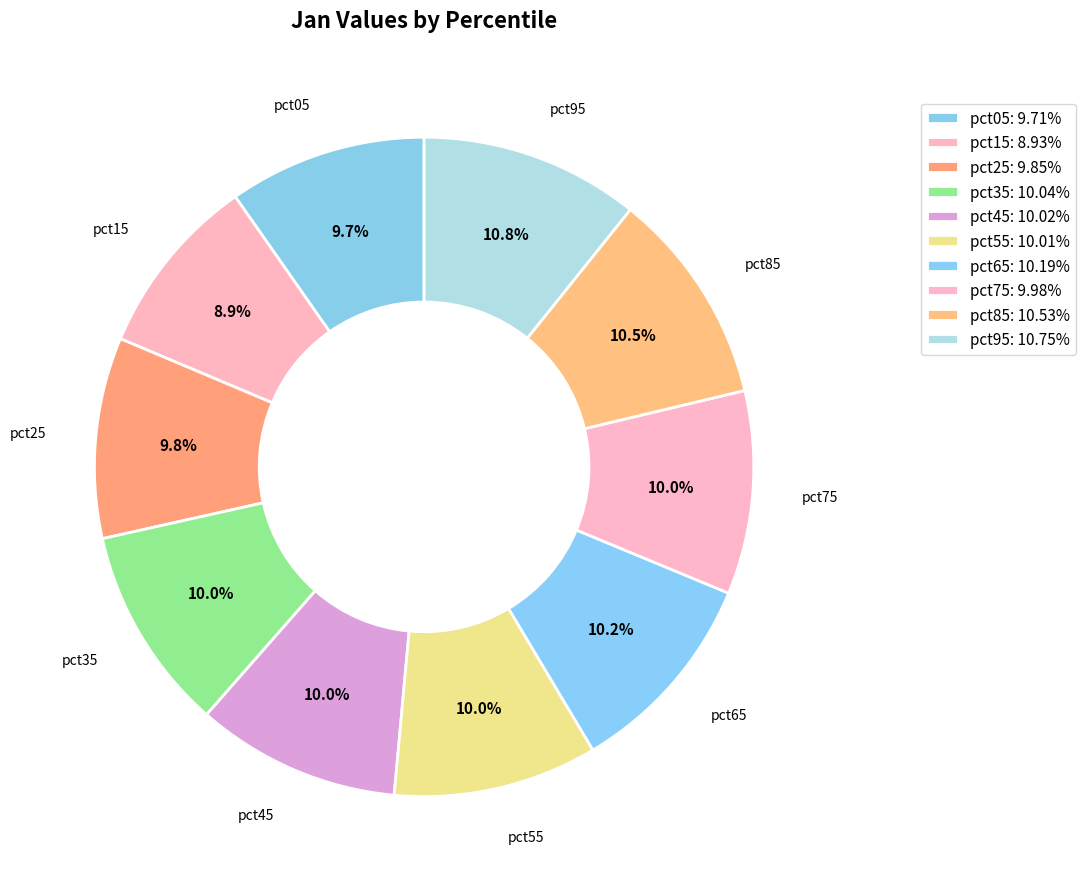

How many segments does this pie chart have?

10